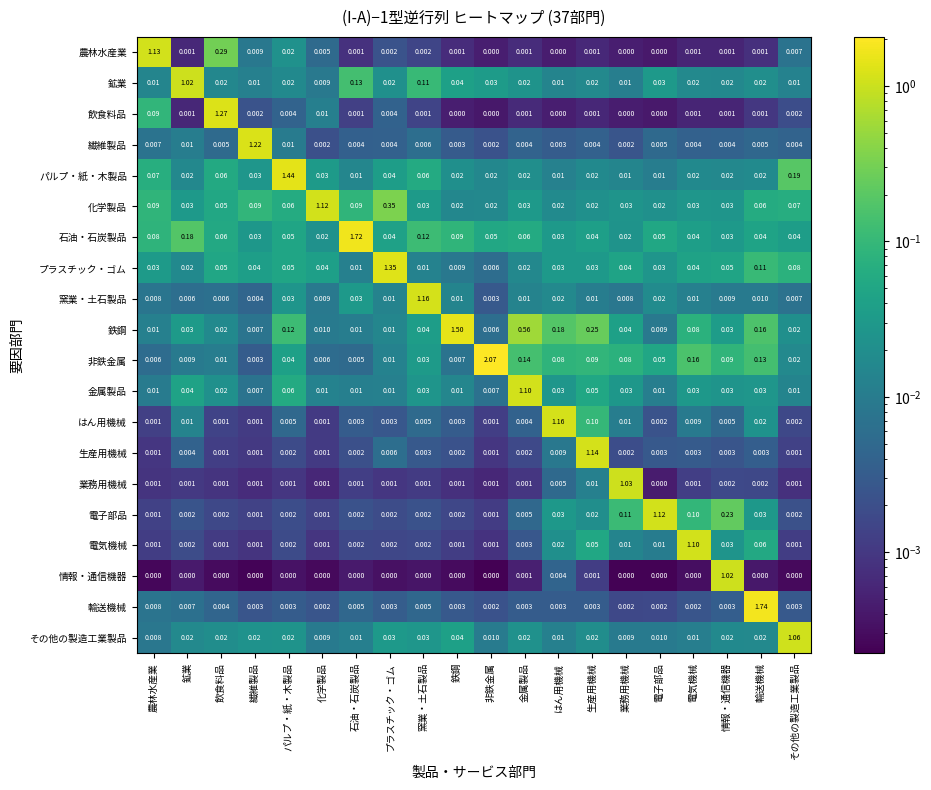

Which series has the largest total across all categories?

鉄鋼